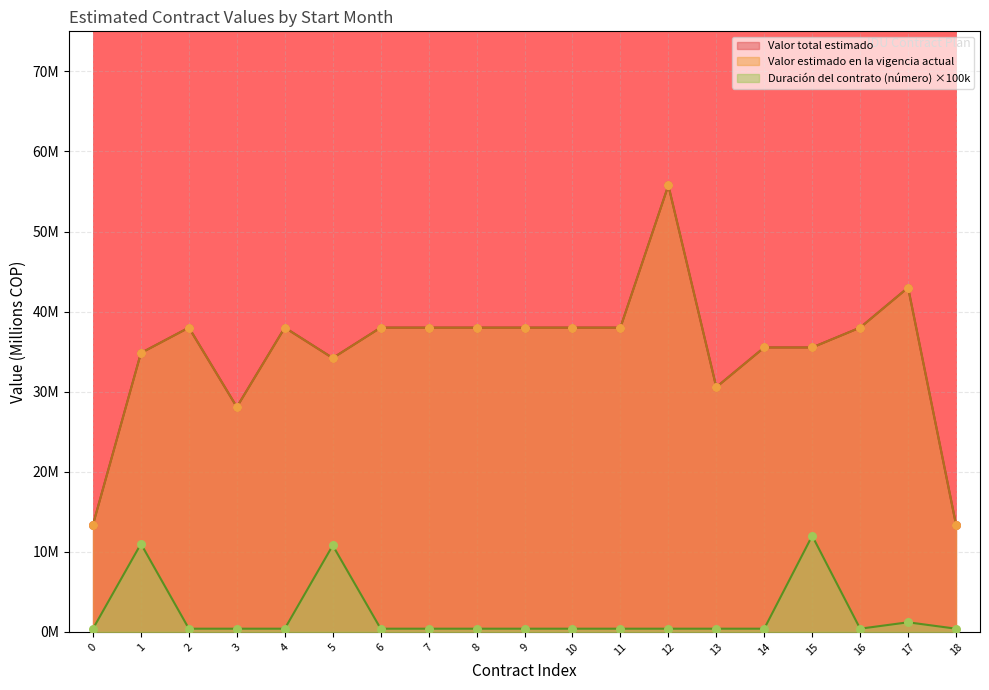

Which series reaches the maximum Y coordinate?

Valor total estimado